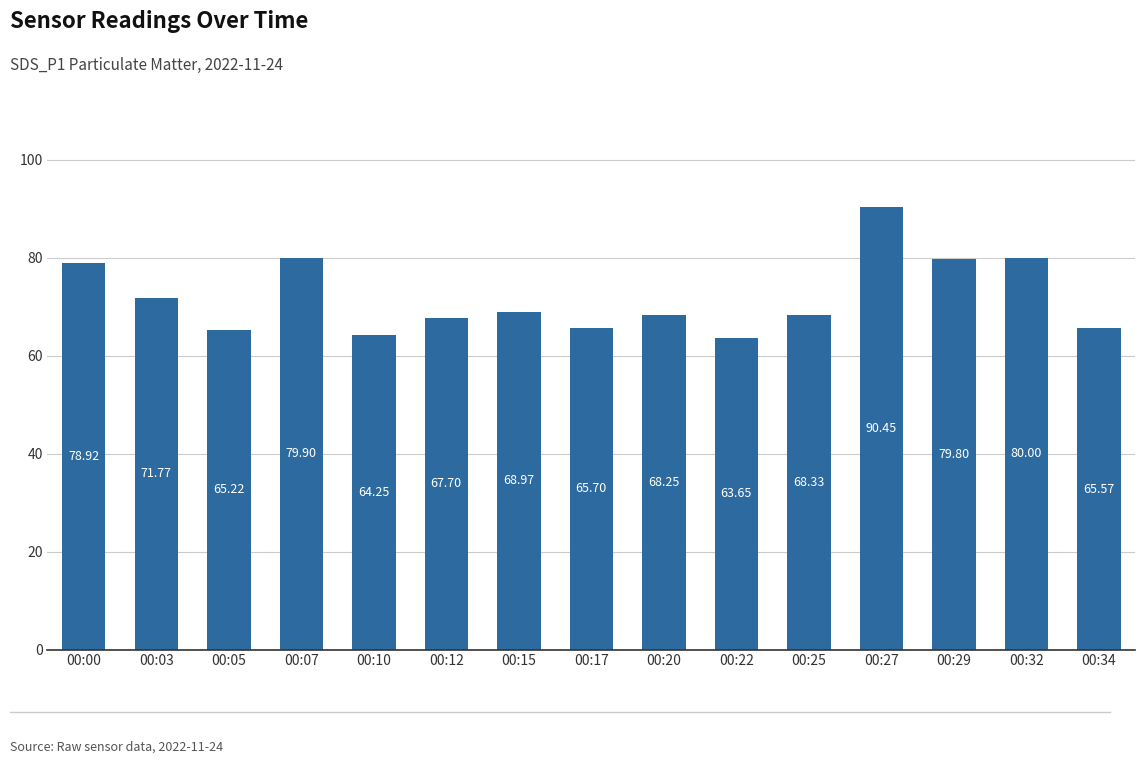

Rank the categories by value from highest to lowest.

00:27, 00:32, 00:07, 00:29, 00:00, 00:03, 00:15, 00:25, 00:20, 00:12, 00:17, 00:34, 00:05, 00:10, 00:22